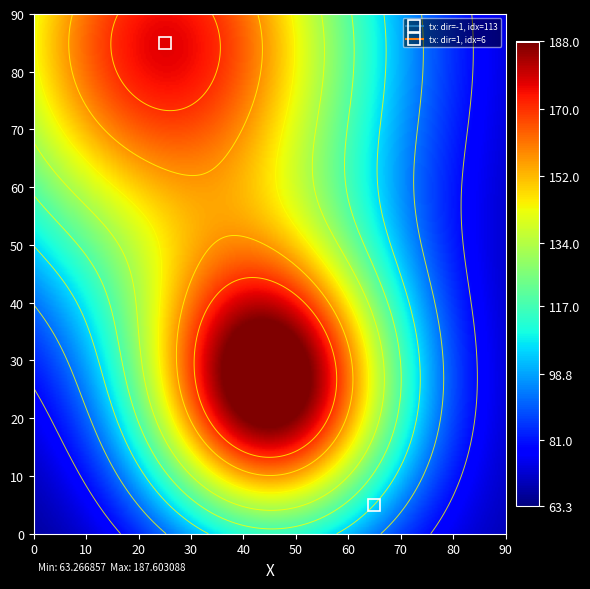

Reading right to left, extract all data points from this chart.

c8e80e2055084d991bfd6ad8e779105610e6dd9: io_index=113	direction=-1
2c0e266e222559cc196e2c22ba1d225af616a5d: io_index=6	direction=1